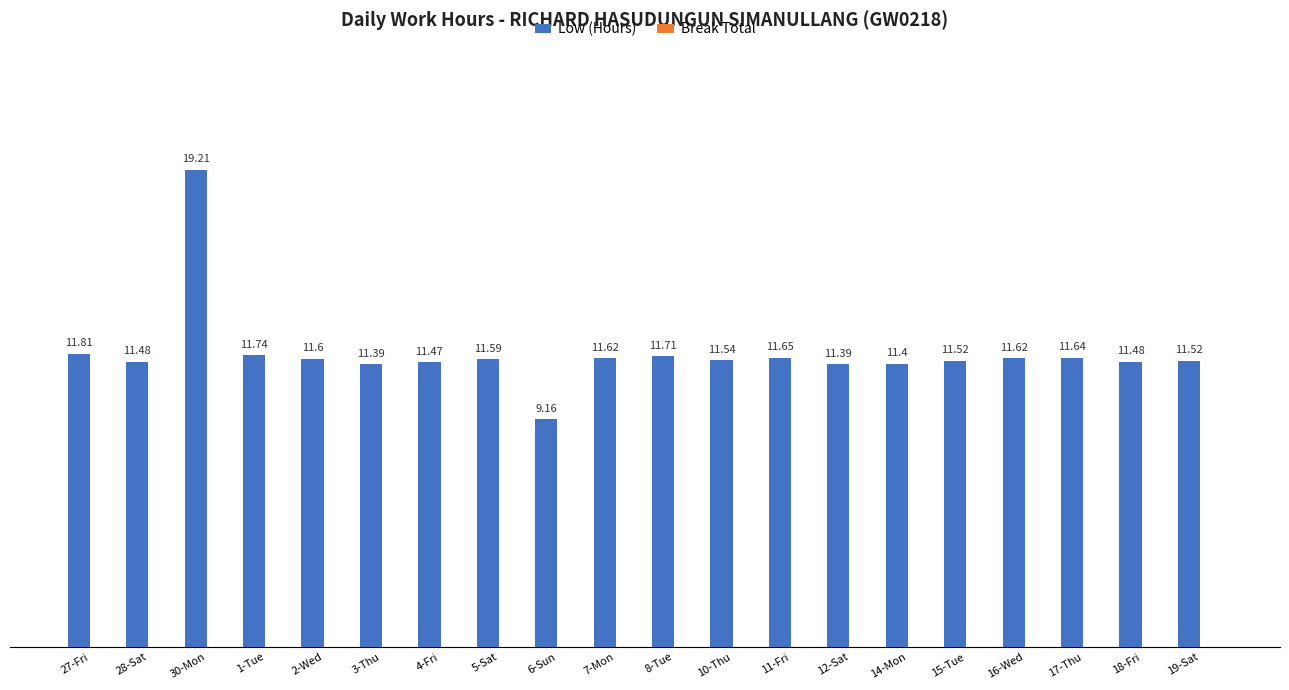

What is the sum of all values?

236.5